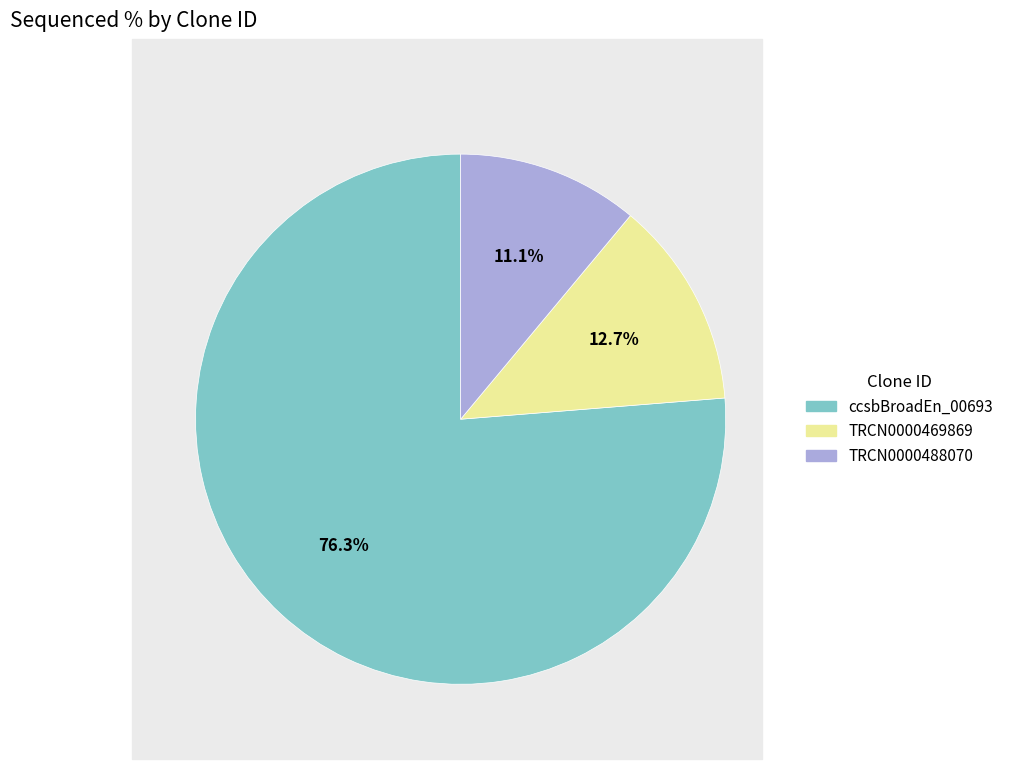

Is there any slice that represents more than half of the pie?

Yes